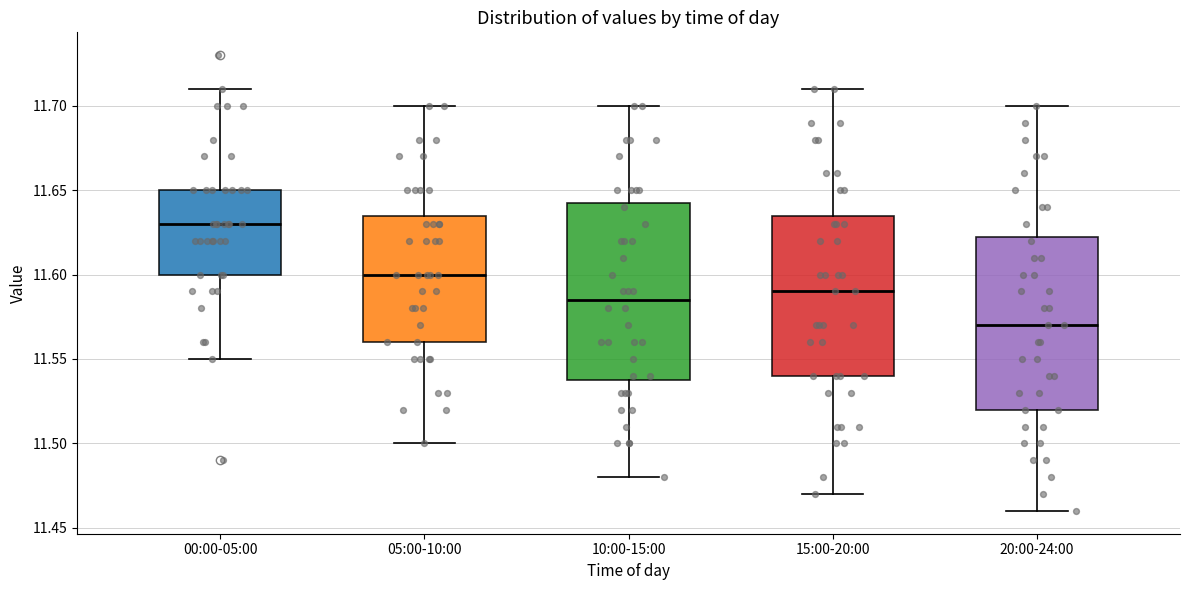

Reading left to right, read every box against the y-axis: the position of its median line, the range the box covers, and the ends of its whiskers. The values are not printed on the chart, so give them approximately, as read against the axis.

00:00-05:00: median 11.630, box 11.600 to 11.650, whiskers 11.550 to 11.710
05:00-10:00: median 11.600, box 11.560 to 11.635, whiskers 11.500 to 11.700
10:00-15:00: median 11.585, box 11.540 to 11.645, whiskers 11.480 to 11.700
15:00-20:00: median 11.590, box 11.540 to 11.635, whiskers 11.470 to 11.710
20:00-24:00: median 11.570, box 11.520 to 11.625, whiskers 11.460 to 11.700